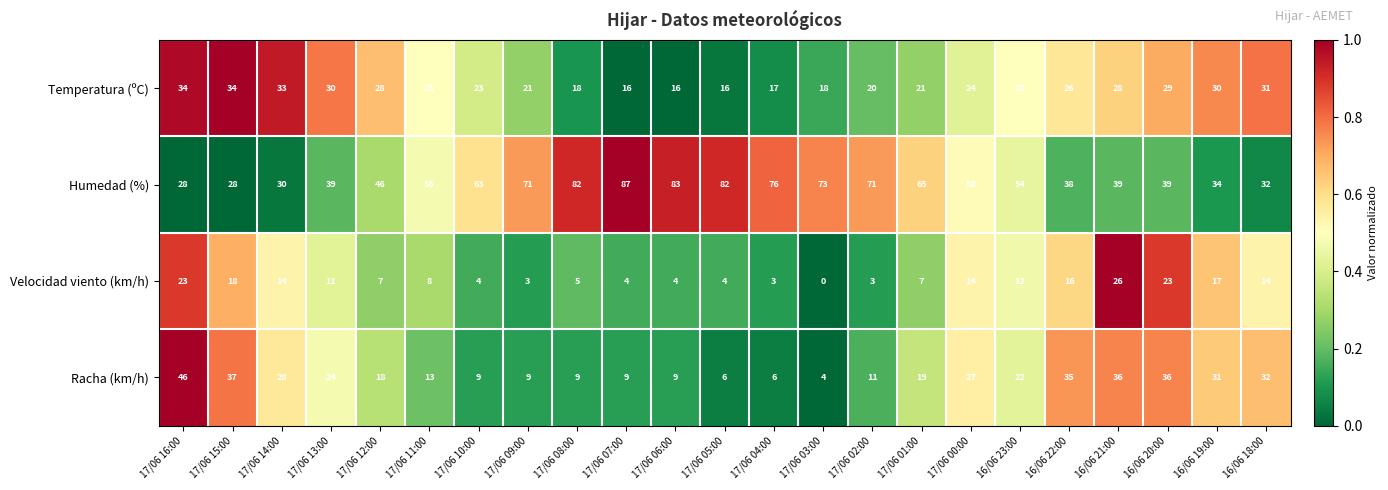

What is the greatest value displayed?

87